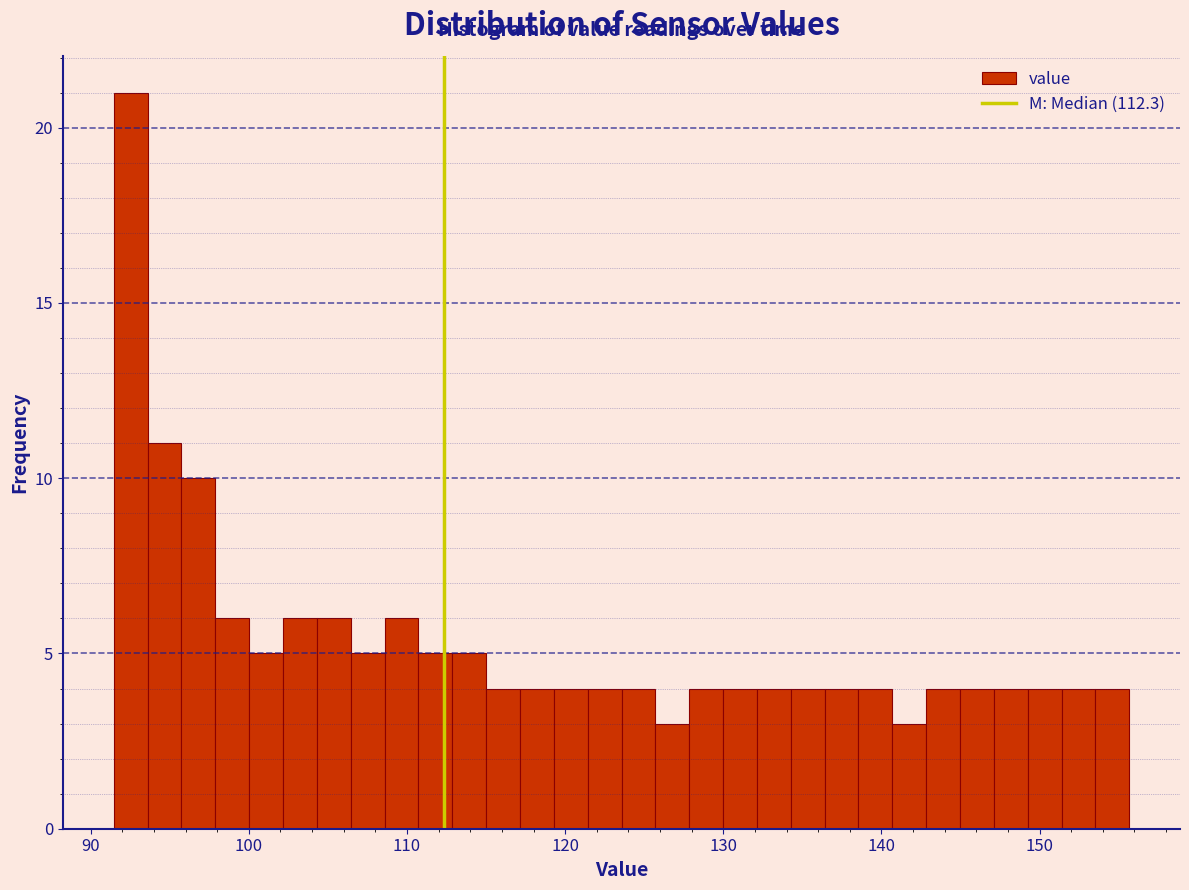

Around what value on the x-axis is the tallest bar? Give the approximate position of its centre, as read against the axis.

93